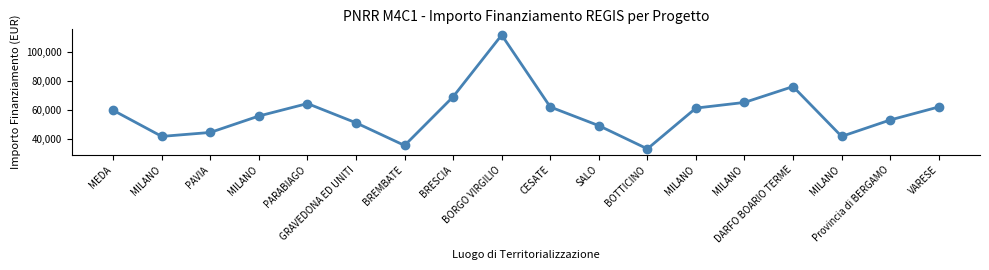

How many values are below 59706?

9